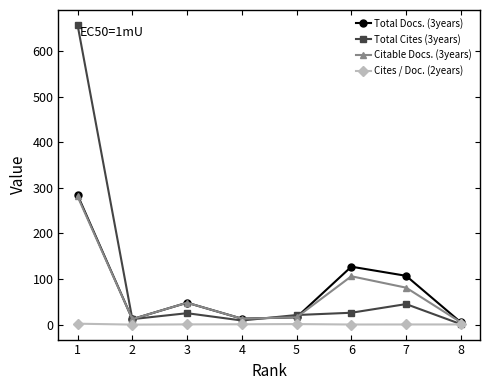

Which series has the largest total across all categories?

Total Cites (3years)